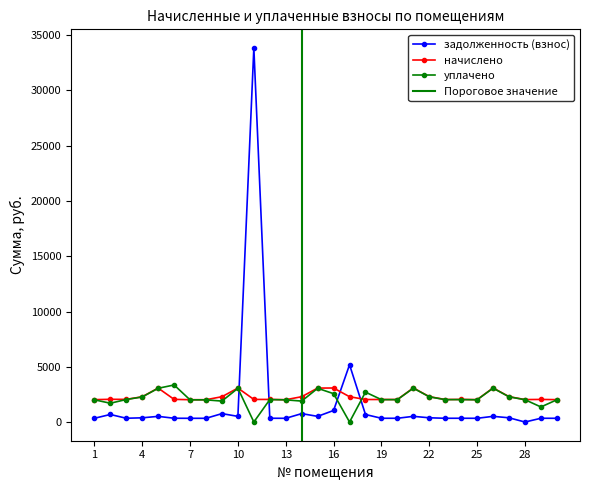

Reading left to right, list all the values displayed in this chart.

задолженность (взнос): 1=337.6	2=682.6	3=341.7	4=380.6	5=512.0	6=341.7	7=336.5	8=336.5	9=760.3	10=512.0	11=33842.0	12=340.6	13=336.5	14=760.3	15=512.0	16=1045.5	17=5183.8	18=679.2	19=339.6	20=339.6	21=514.0	22=382.7	23=339.6	24=340.6	25=337.6	26=514.0	27=382.7	28=0.0	29=340.6	30=337.6
начислено: 1=2025.3	2=2056.1	3=2050.0	4=2283.9	5=3071.8	6=2050.0	7=2019.2	8=2019.2	9=2290.0	10=3071.8	11=2043.8	12=2043.8	13=2019.2	14=2290.0	15=3071.8	16=3078.0	17=2290.0	18=2037.7	19=2037.7	20=2037.7	21=3084.2	22=2296.2	23=2037.7	24=2043.8	25=2025.3	26=3084.2	27=2296.2	28=2031.5	29=2043.8	30=2025.3
уплачено: 1=2012.5	2=1700.4	3=2037.0	4=2269.4	5=3052.4	6=3352.7	7=2006.4	8=2006.4	9=1893.8	10=3052.4	11=0.0	12=2030.8	13=2006.4	14=1893.8	15=3052.4	16=2565.0	17=0.0	18=2704.0	19=2024.8	20=2024.8	21=3064.6	22=2281.7	23=2024.8	24=2030.8	25=2012.5	26=3064.6	27=2281.7	28=2018.6	29=1362.5	30=2012.5